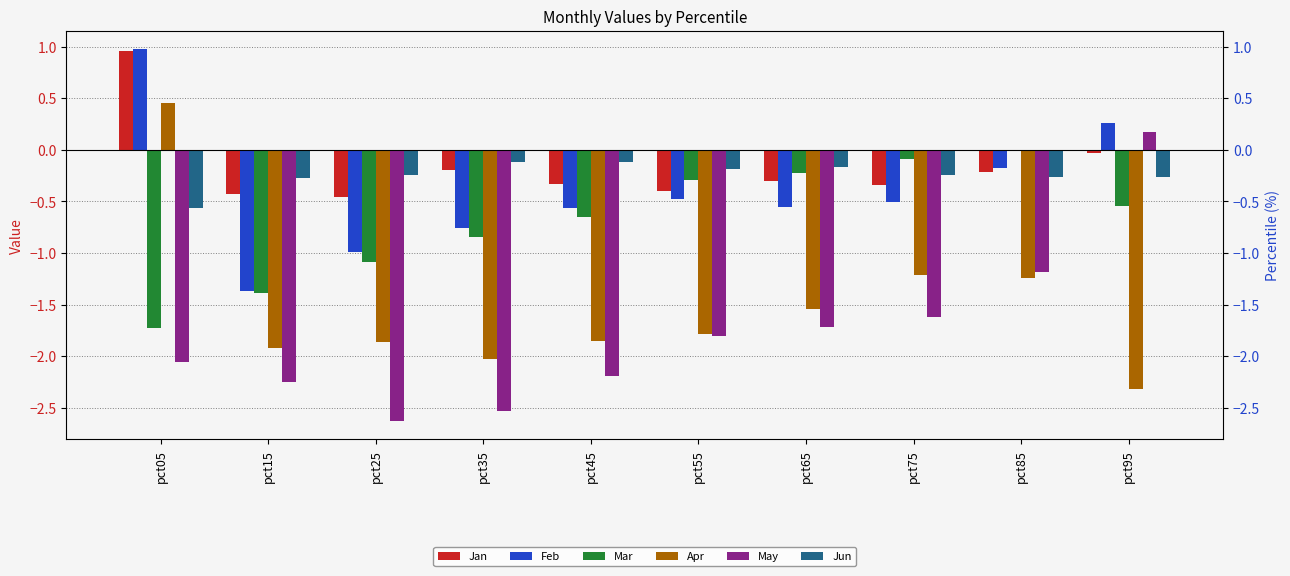

Is the value of Jun at pct85 greater than the value of Apr at pct35?

Yes